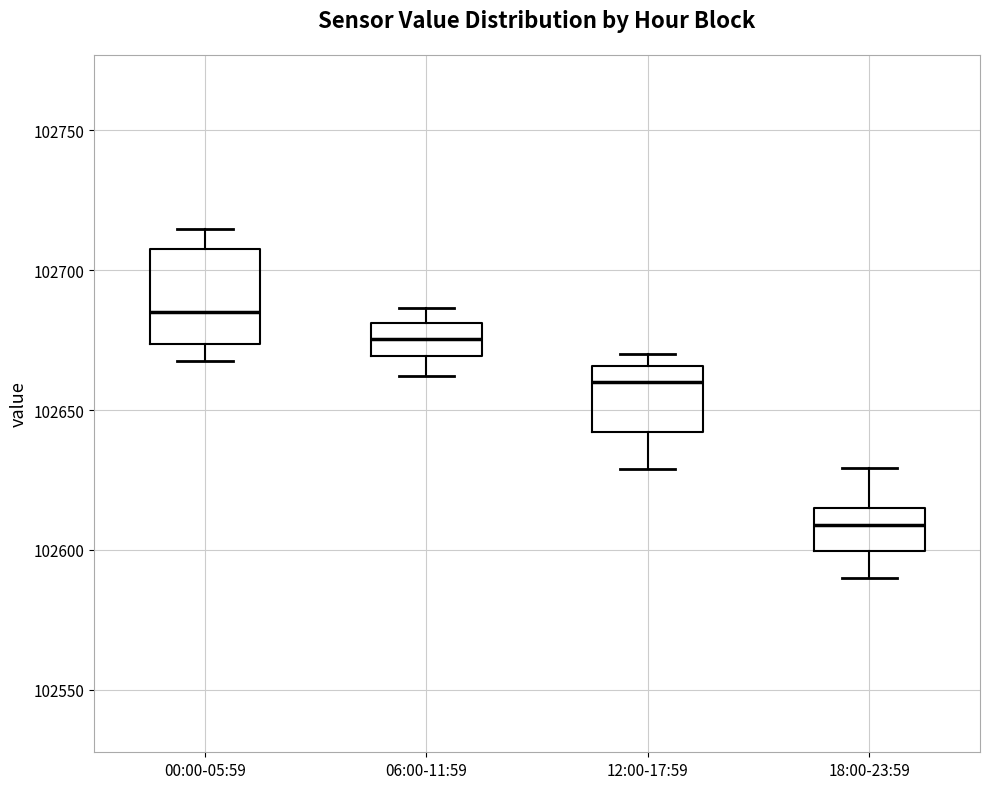

Which box's median line is the highest?

00:00-05:59